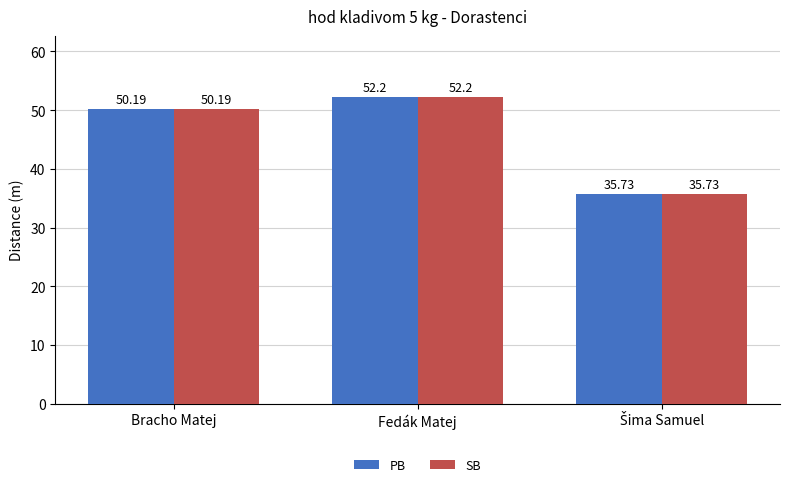

Which category has the highest value in the SB series?

Fedák Matej